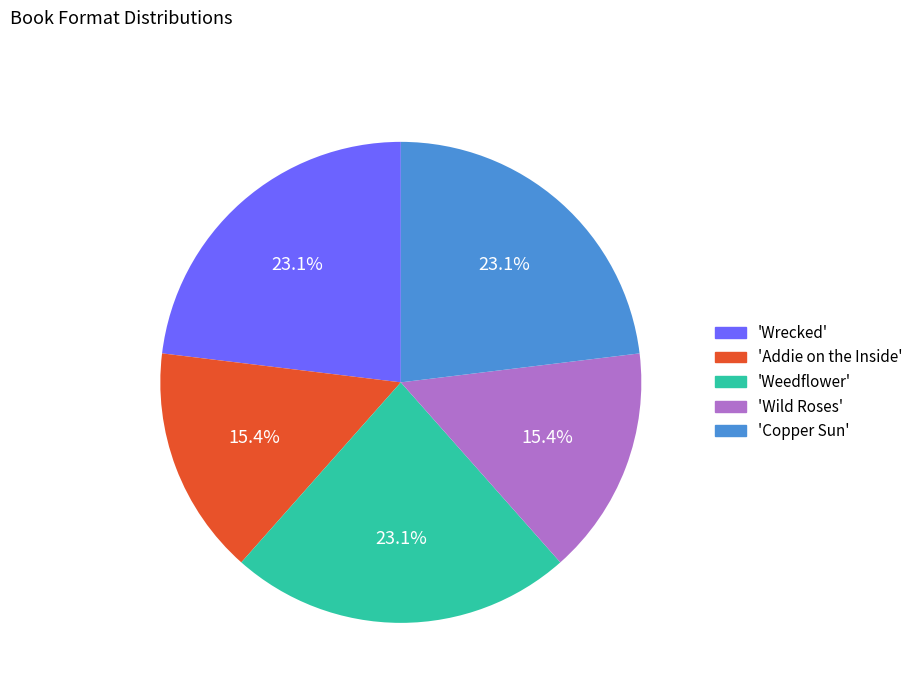

Between 'Copper Sun' and 'Addie on the Inside', which is larger?

'Copper Sun'